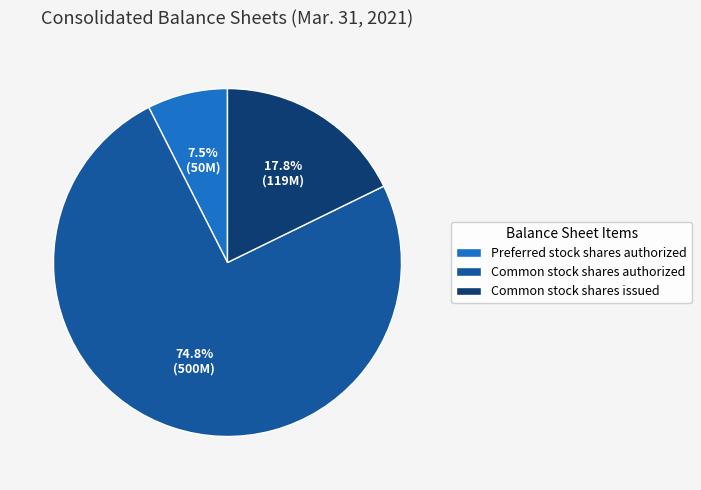

What percentage is the Common stock shares issued slice, to the nearest percent?

18%